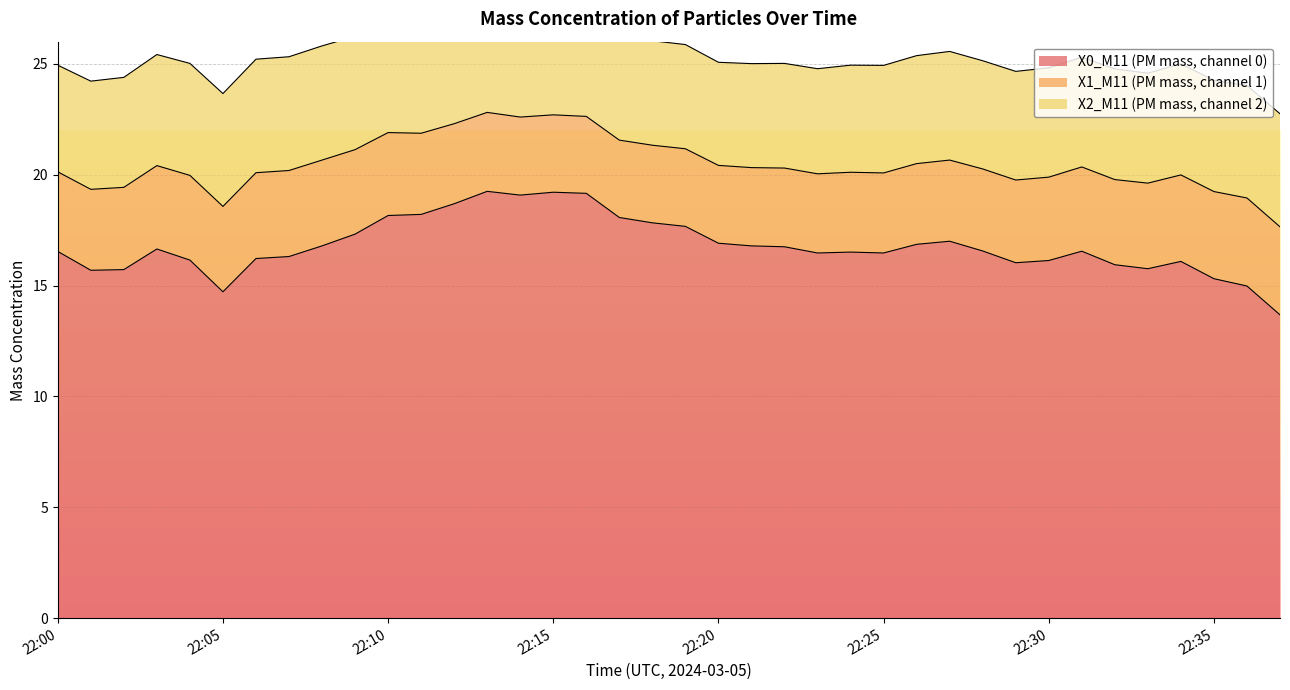

What is the lowest value of the X0_M11 (PM mass, channel 0) series?

13.7